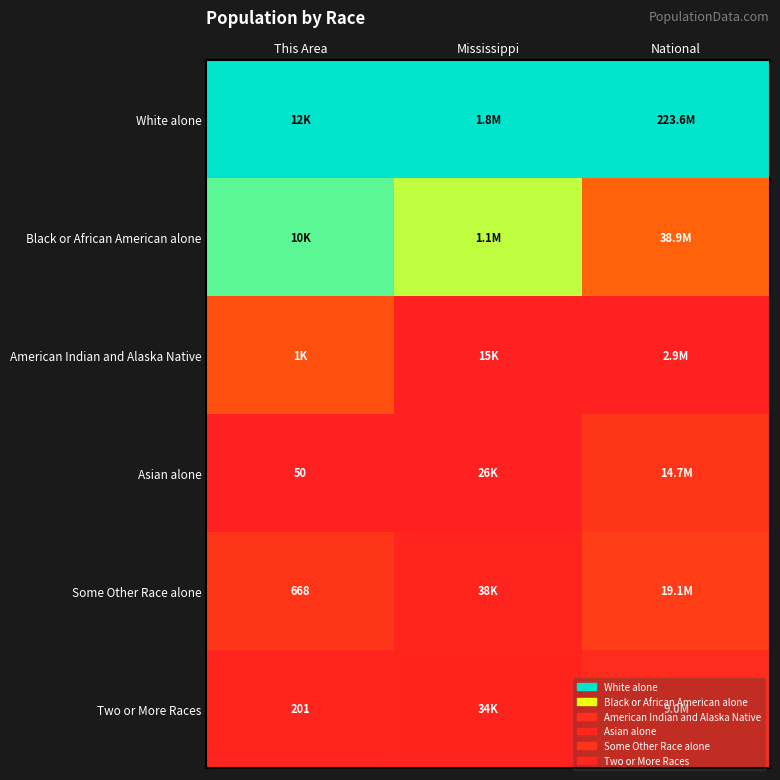

The value of White alone at National is 1.3. True or false?

False